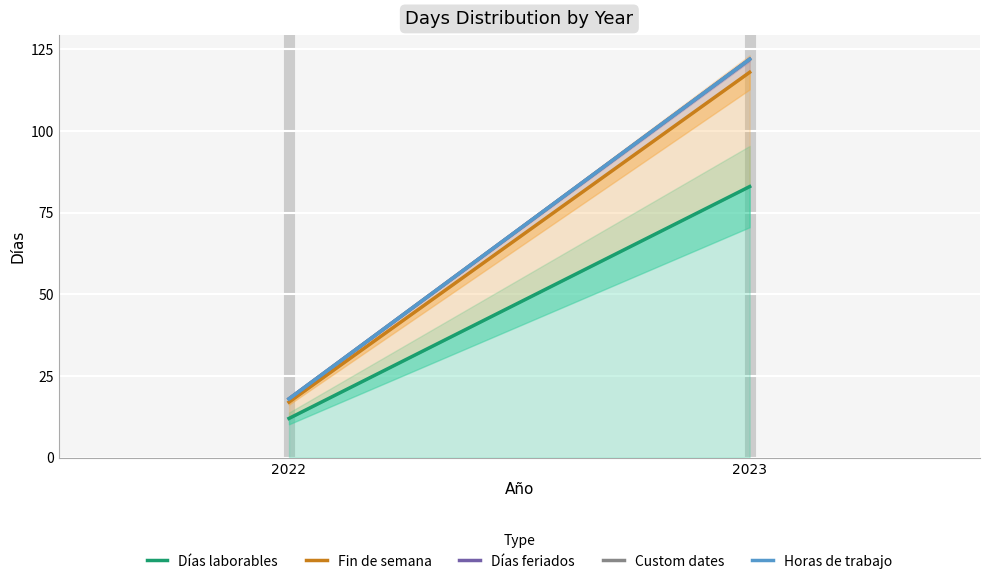

What is the value of the Horas de trabajo point at the 2nd from the left?

122